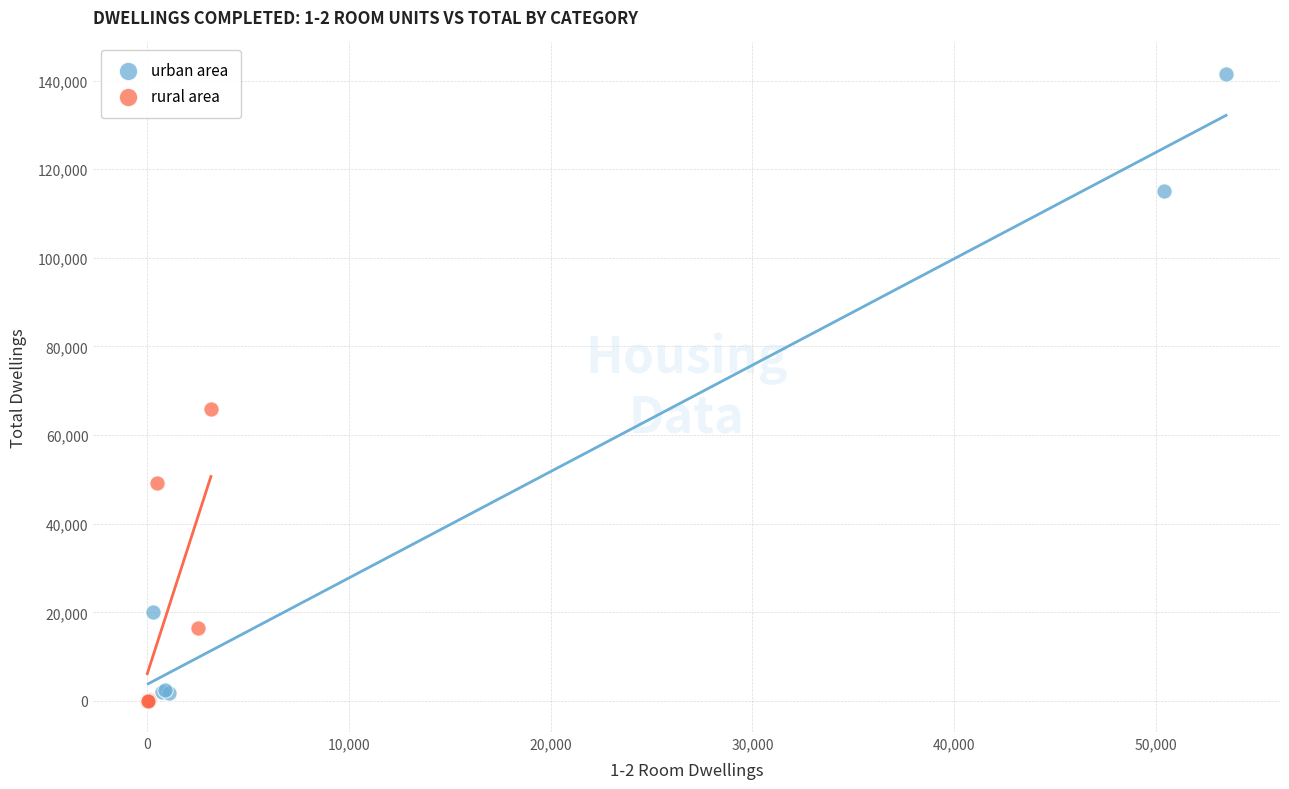

Which series has the widest spread of Y values?

urban area